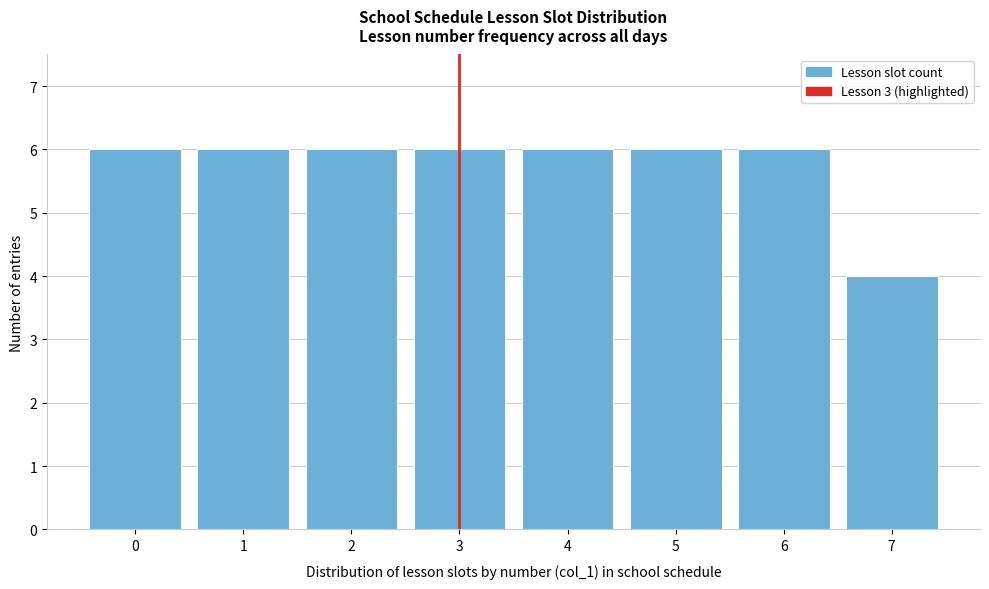

Reading left to right, transcribe this chart: for each bar, give the range it covers on the x-axis and its height. The values are not printed on the chart, so give them approximately, as read against the axis.

-0.5 to 0.5: 6
0.5 to 1.5: 6
1.5 to 2.5: 6
2.5 to 3.5: 6
3.5 to 4.5: 6
4.5 to 5.5: 6
5.5 to 6.5: 6
6.5 to 7.5: 4